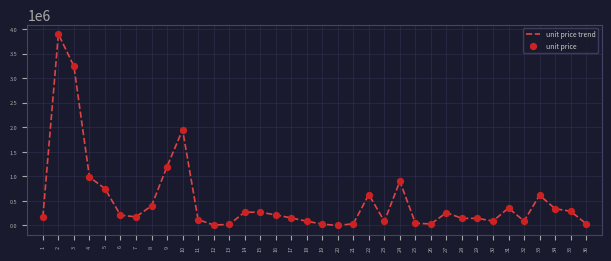

What is the maximum value shown in the chart?

3900000